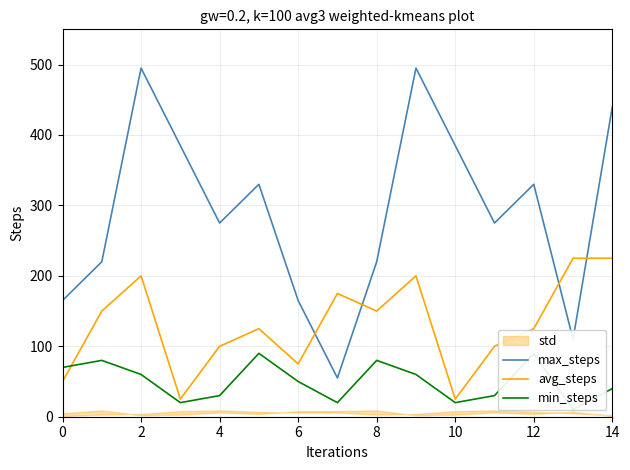

What is the label of the 1st point from the right?

14